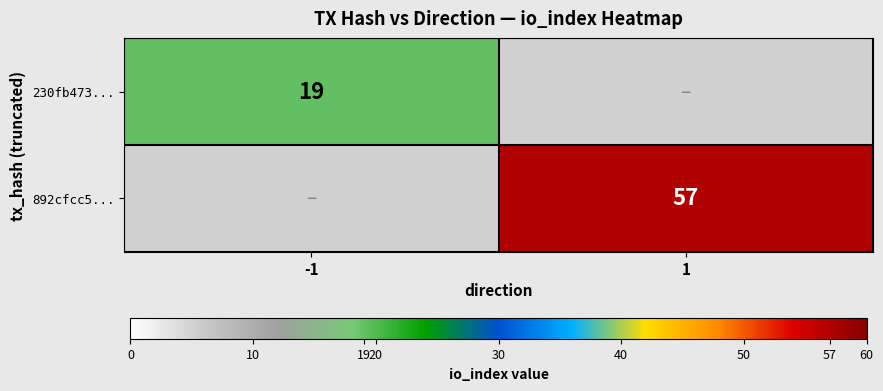

Which label corresponds to the largest value in the chart?

1